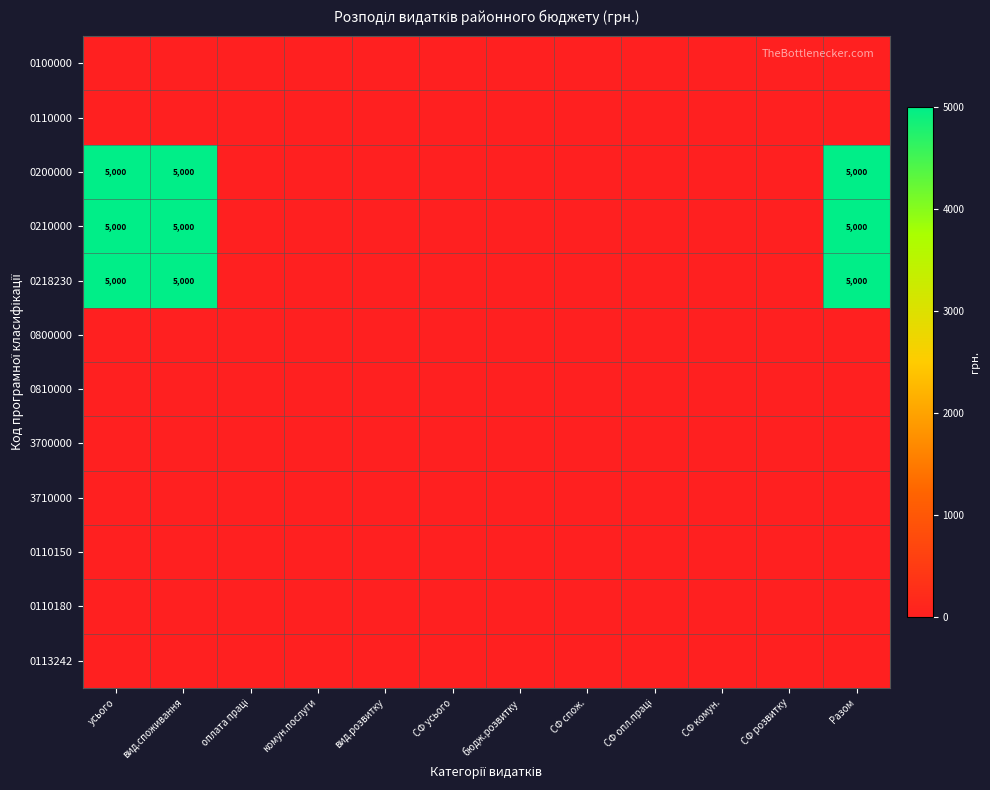

The 0218230 series shows 5000 at усього. True or false?

True